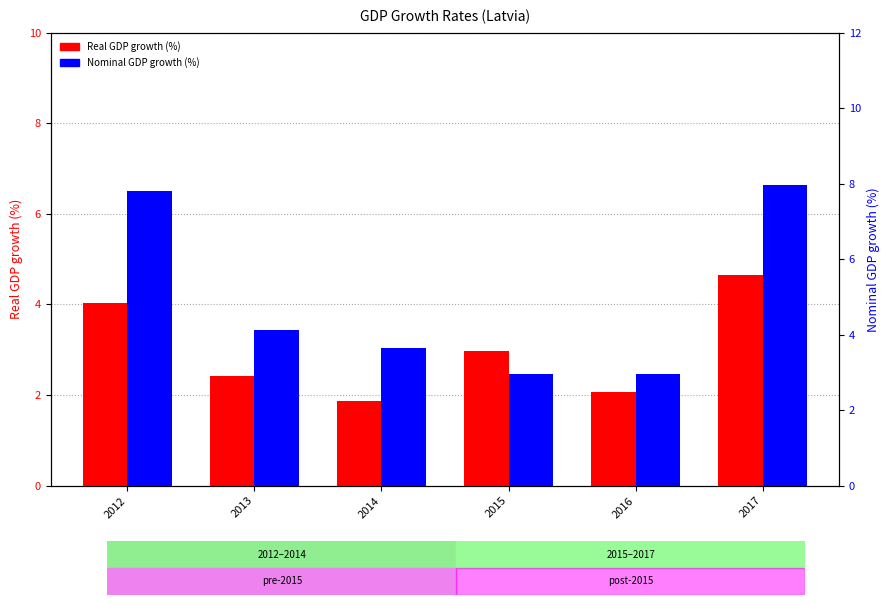

How many categories are shown in the chart?

6